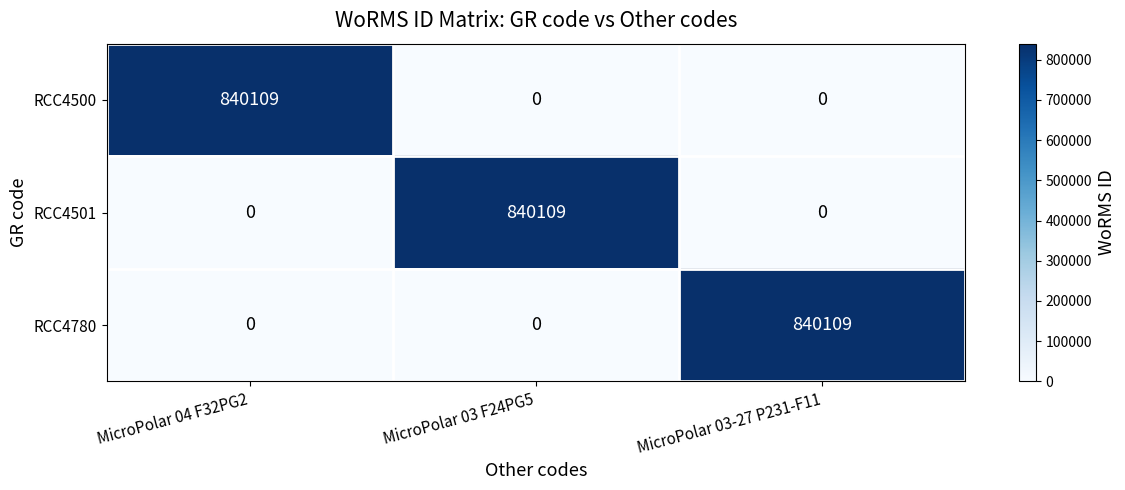

What is the difference between the RCC4501 values at MicroPolar 03 F24PG5 and MicroPolar 03-27 P231-F11?

840109